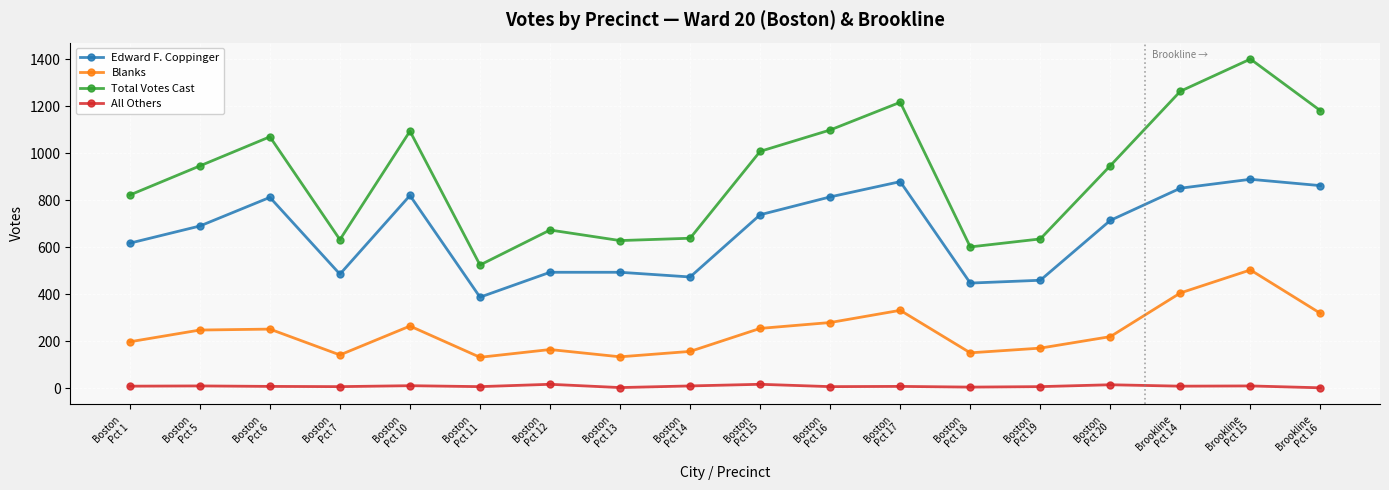

What is the difference between the maximum and second lowest values in the All Others series?

14